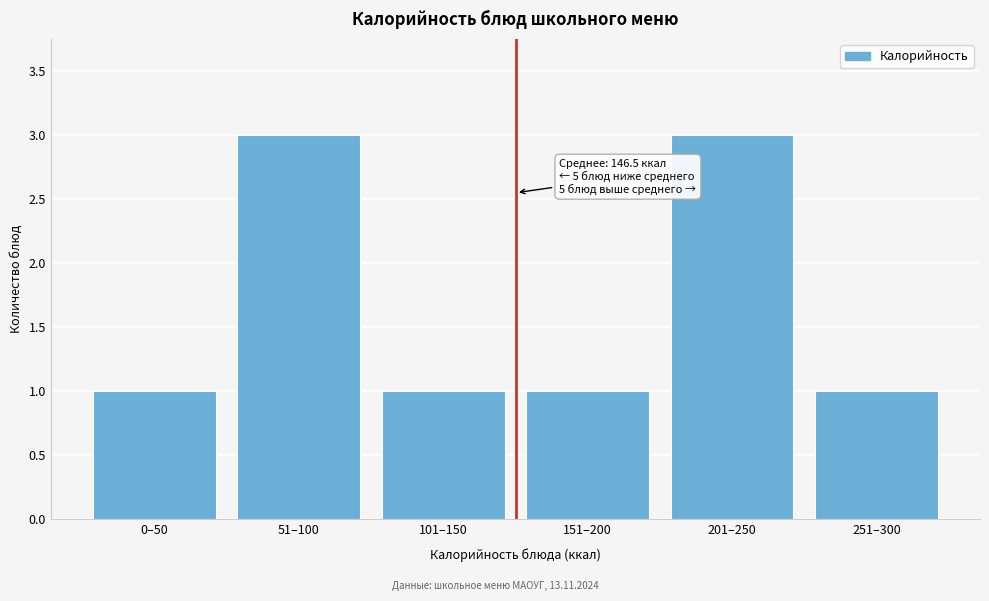

Reading right to left, list all the values displayed in this chart.

251–300=1	201–250=3	151–200=1	101–150=1	51–100=3	0–50=1